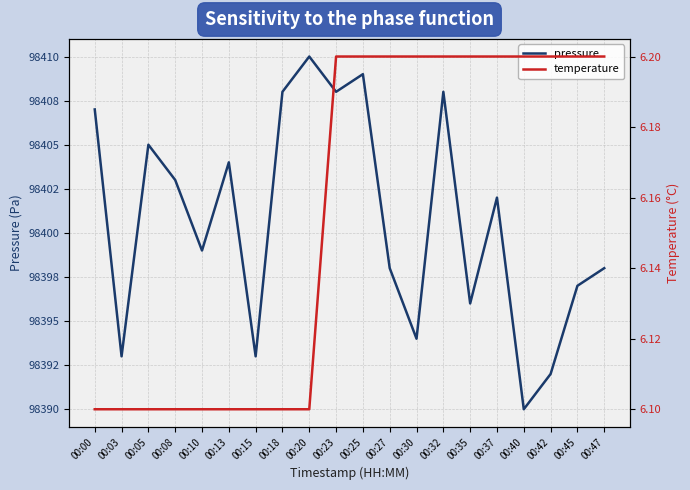

How many values in the pressure series exceed 98402?

9